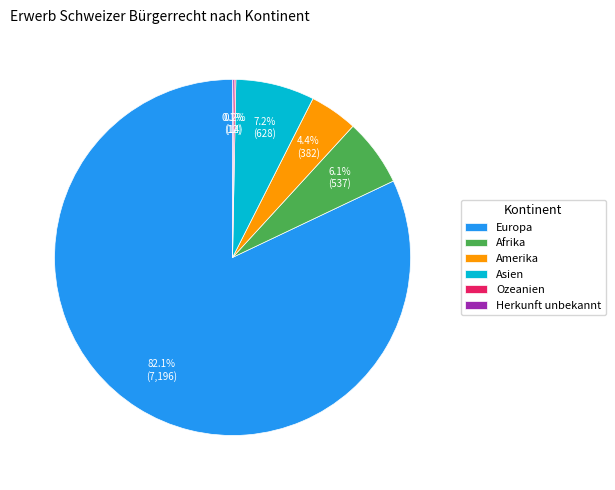

What is the largest slice in the pie chart?

Europa